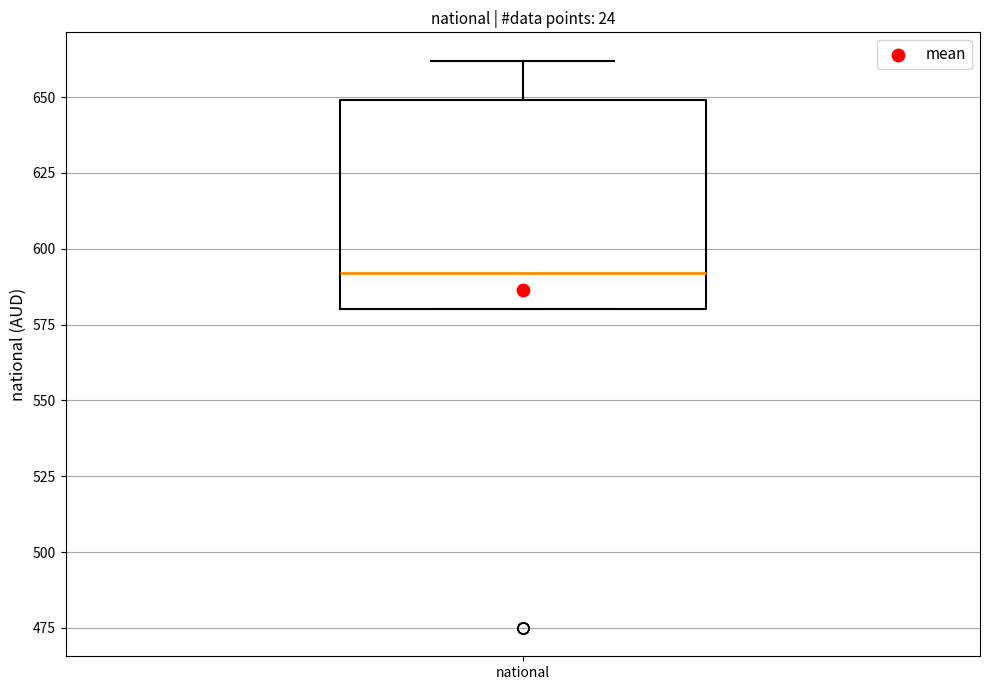

Where is the lower edge of the box for national on the y-axis? The values are not printed on the chart, so give them approximately, as read against the axis.

580